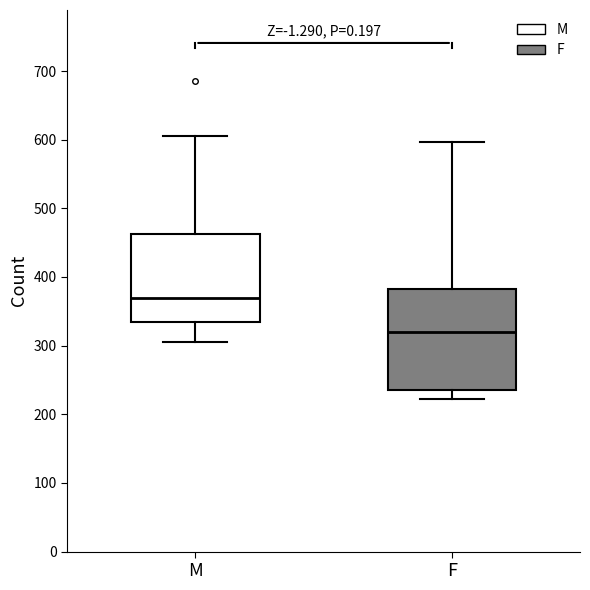

Reading left to right, transcribe this box plot: for each box, give where its median line is, the range the box spans, and where its two whiskers end, as read against the y-axis. The values are not printed on the chart, so give them approximately, as read against the axis.

M: median 370, box 330 to 460, whiskers 310 to 610
F: median 320, box 240 to 380, whiskers 220 to 600